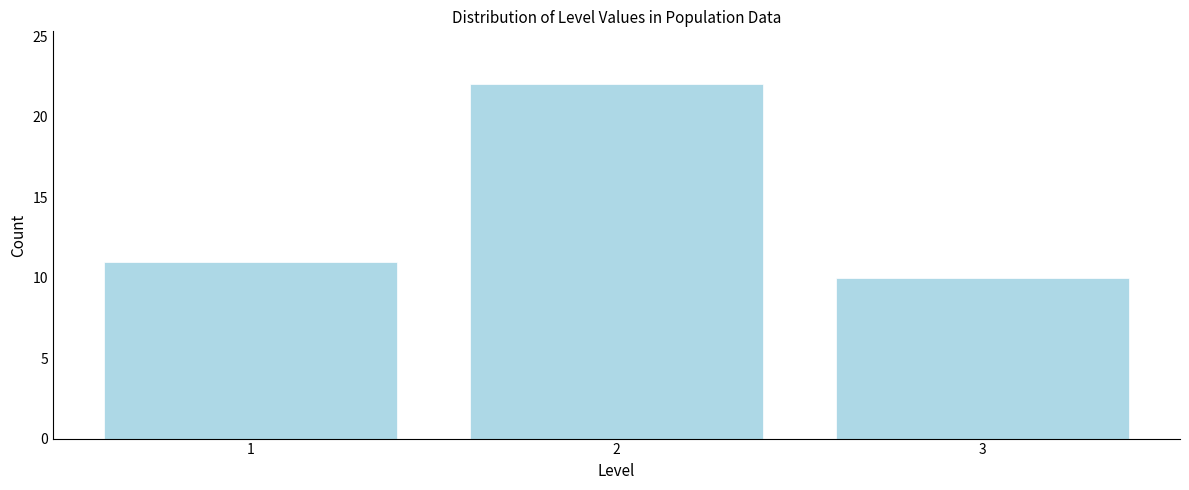

Reading left to right, what are all the values shown in this chart?

1=11	2=22	3=10